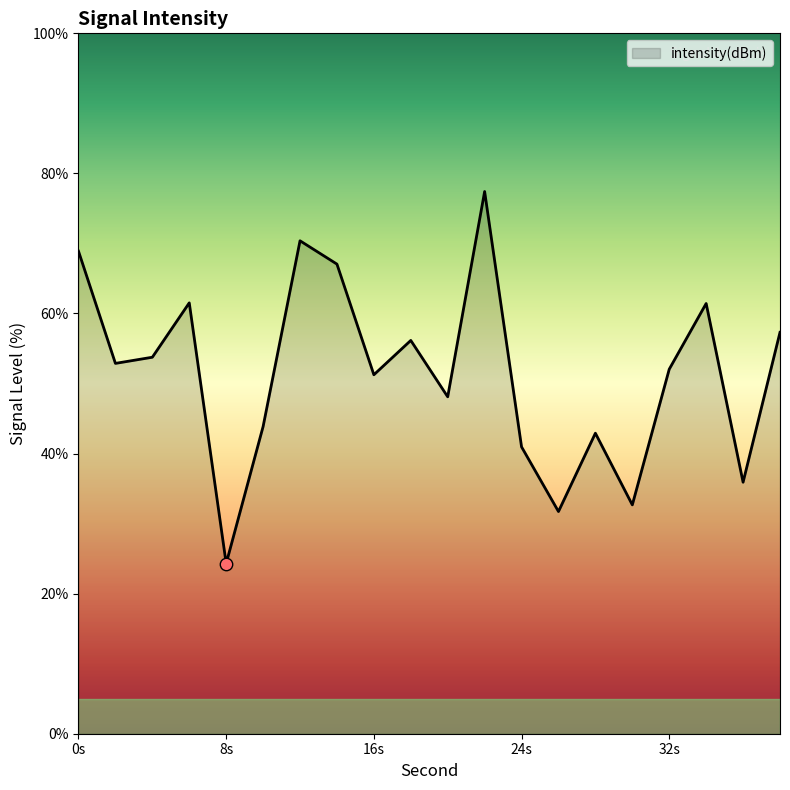

What is the difference between the maximum and minimum values?

53.1